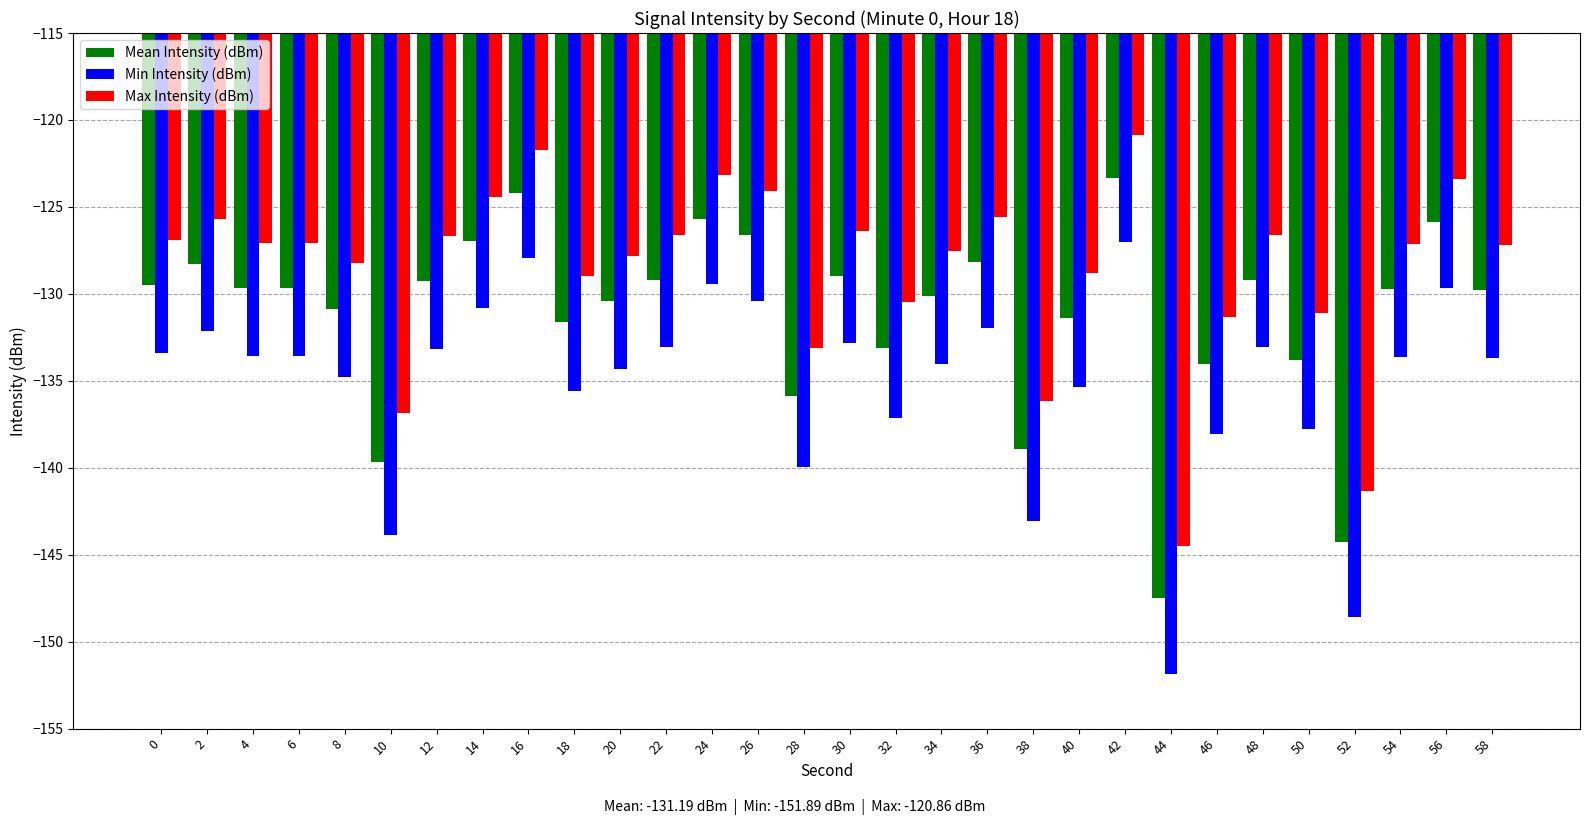

How many categories are shown in the chart?

30